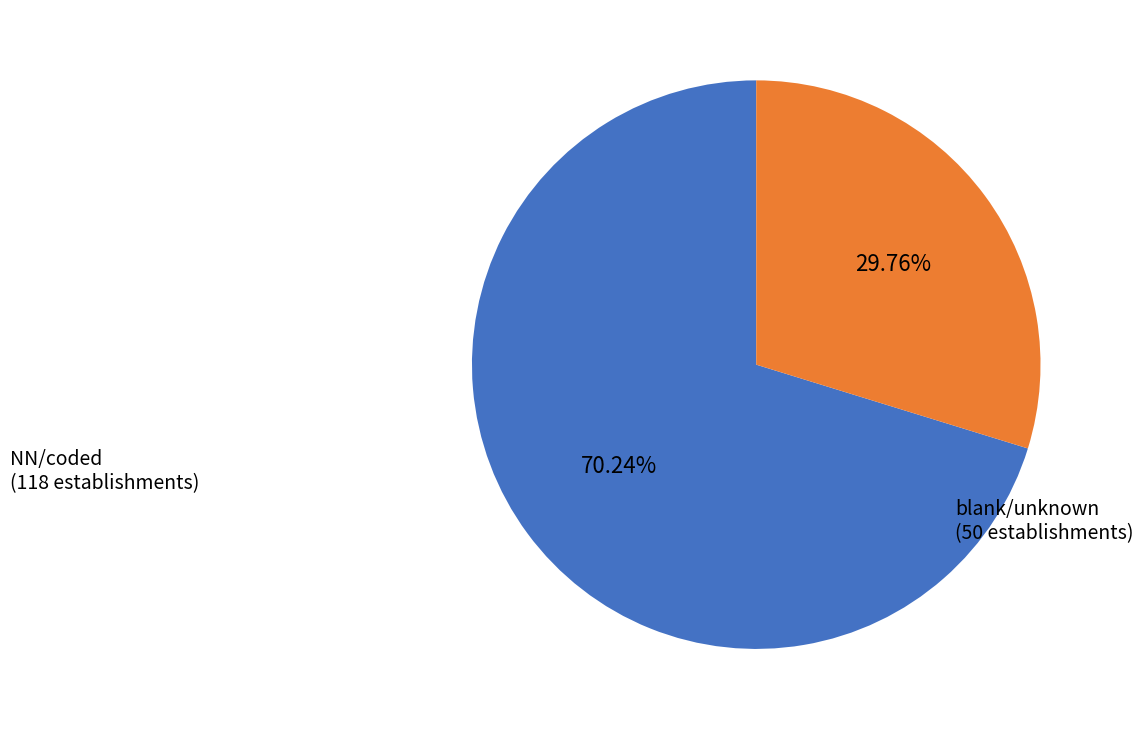

Is there any slice that represents more than half of the pie?

Yes